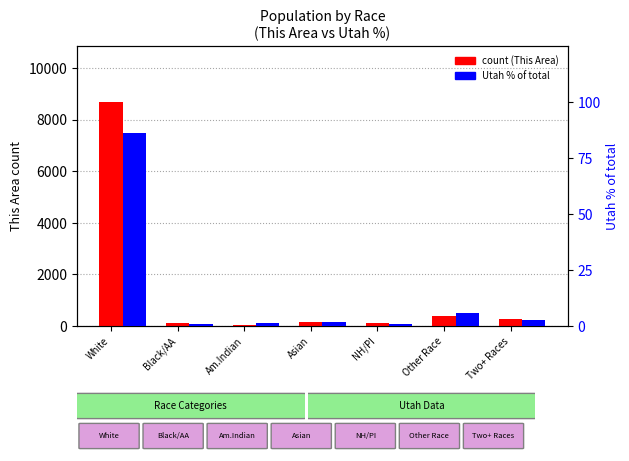

What is the spread (max minus min) of values at Two+ Races?

271.3